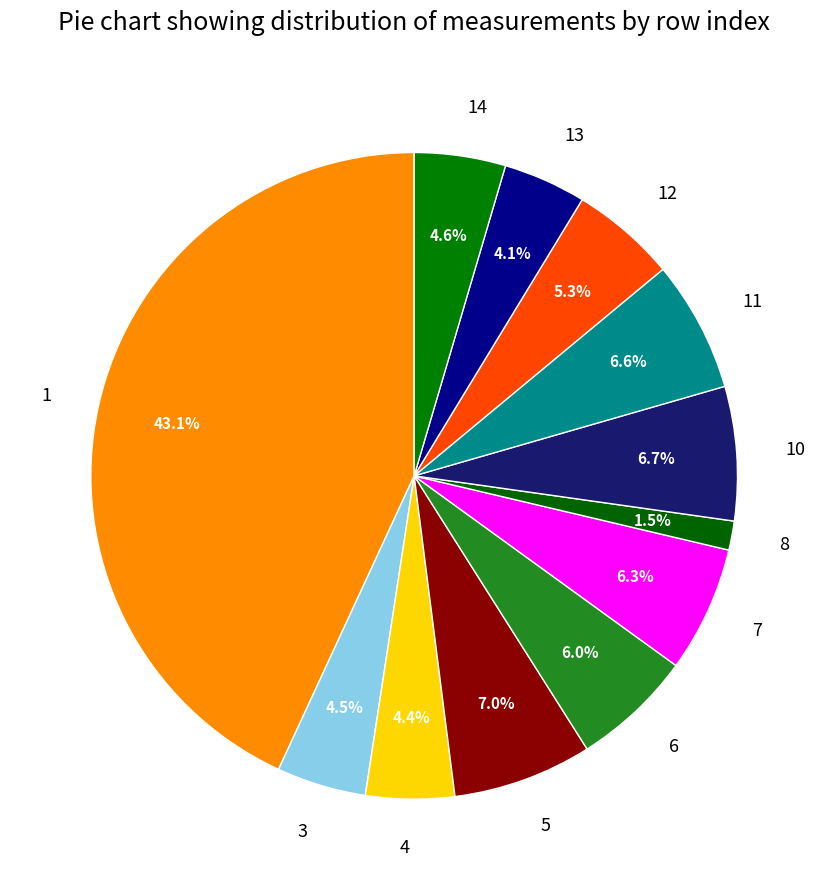

Is there a majority slice in this chart?

No